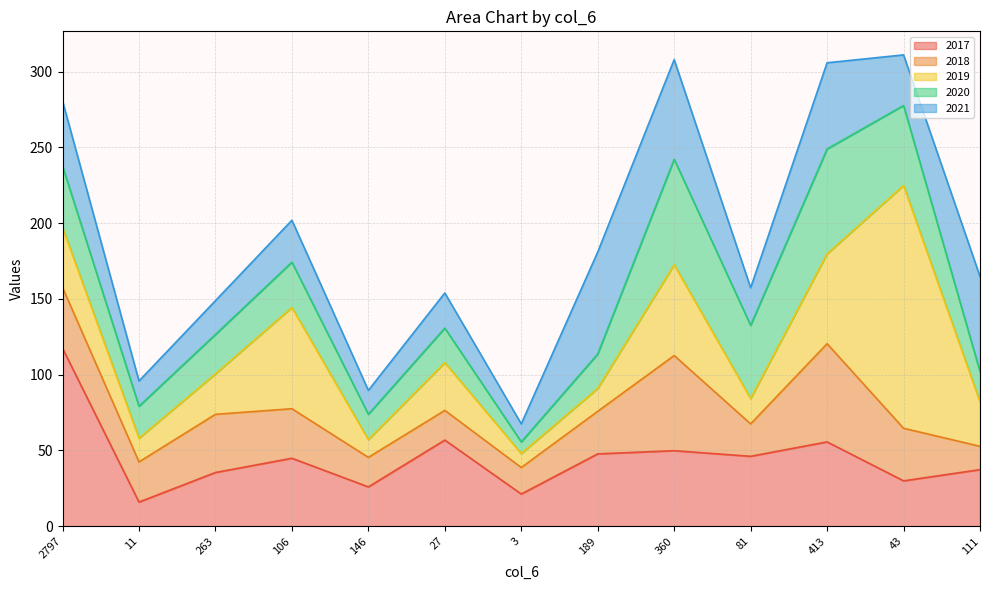

Rank the series by their maximum value, from highest to lowest.

2019, 2017, 2020, 2021, 2018